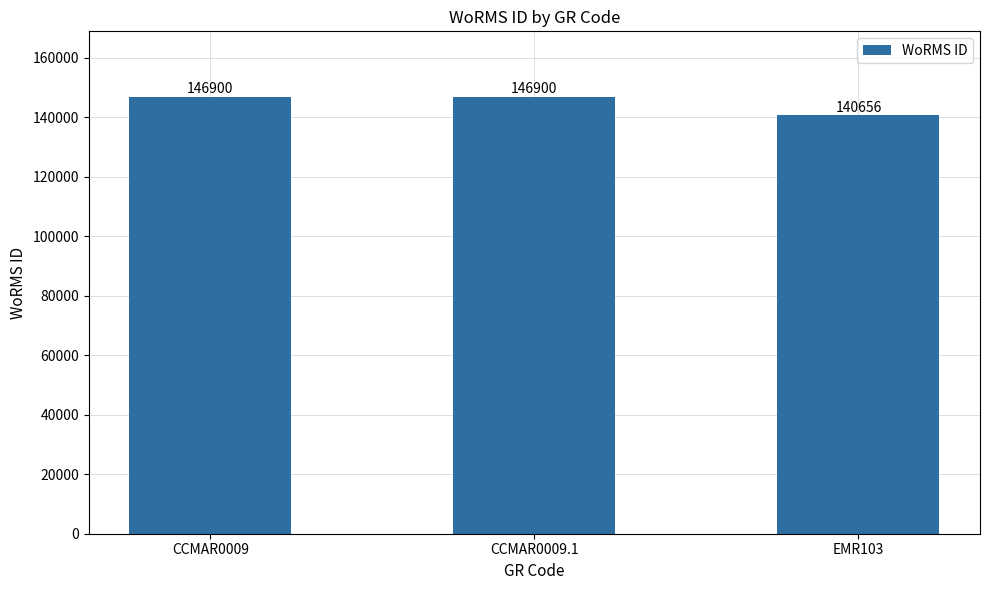

Count the number of categories in the chart.

3